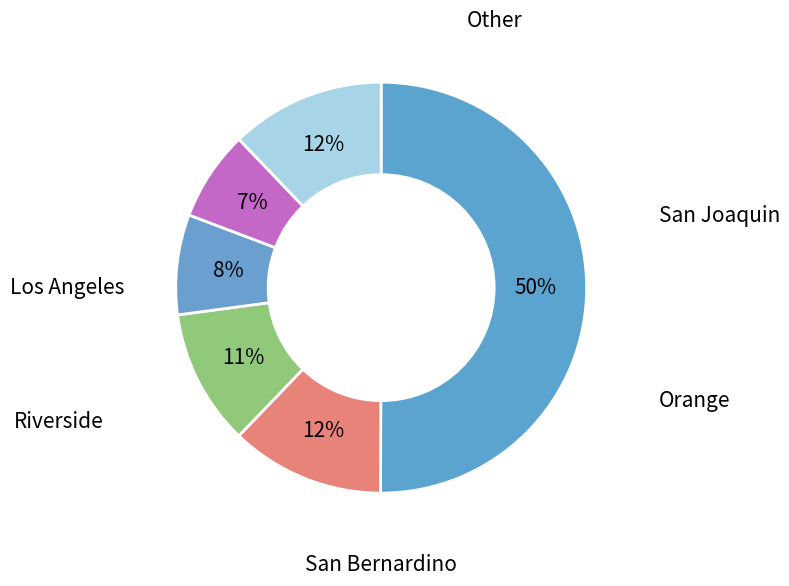

How many segments does this pie chart have?

6